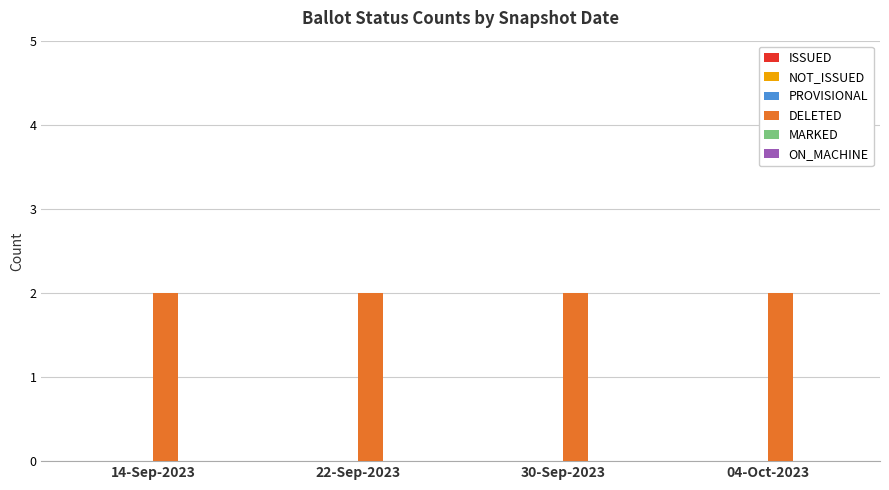

Which category has the highest value in the MARKED series?

14-Sep-2023